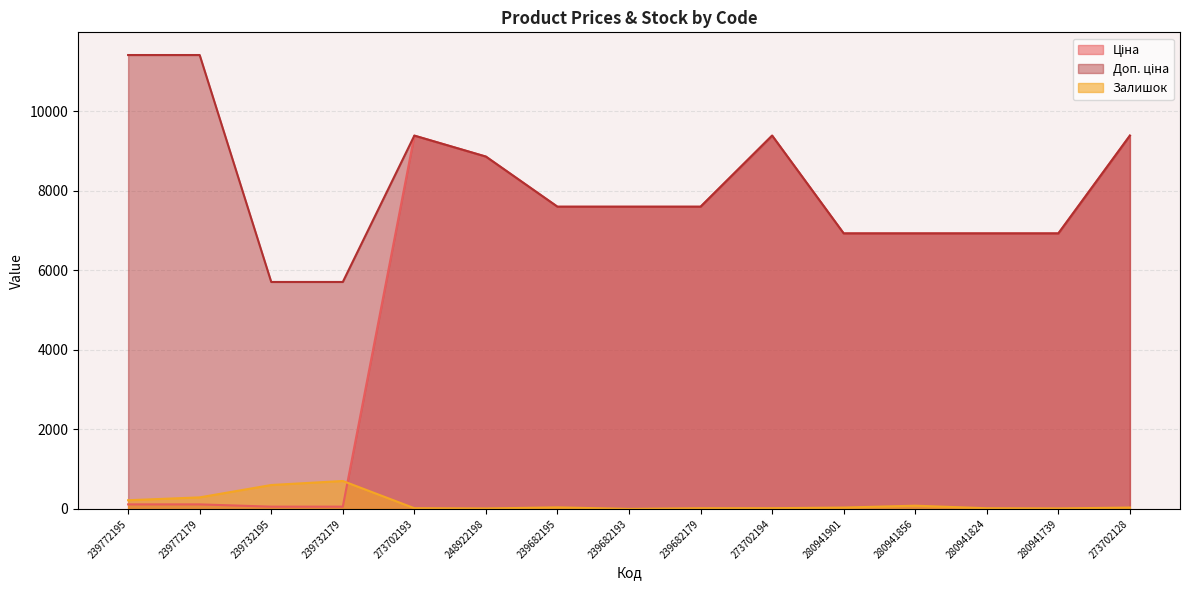

Does the chart display data point markers on the line(s)?

No